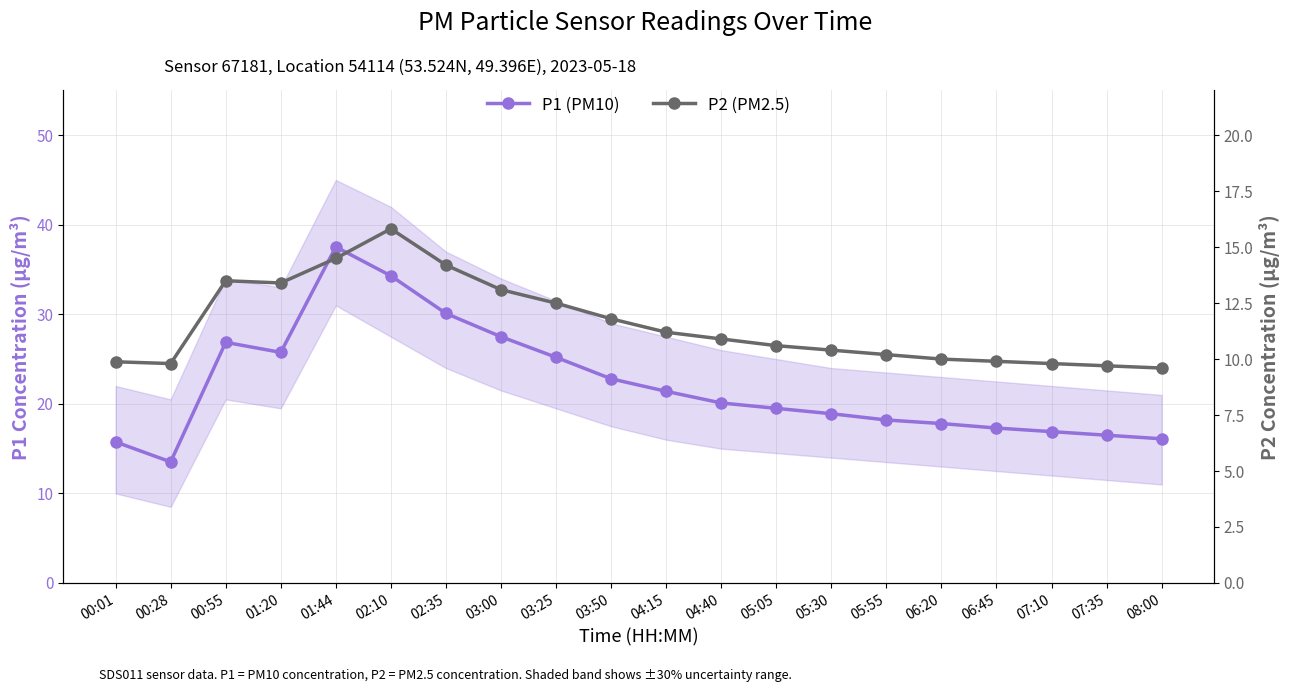

Where is the first local maximum for P2 (PM2.5)?

00:55